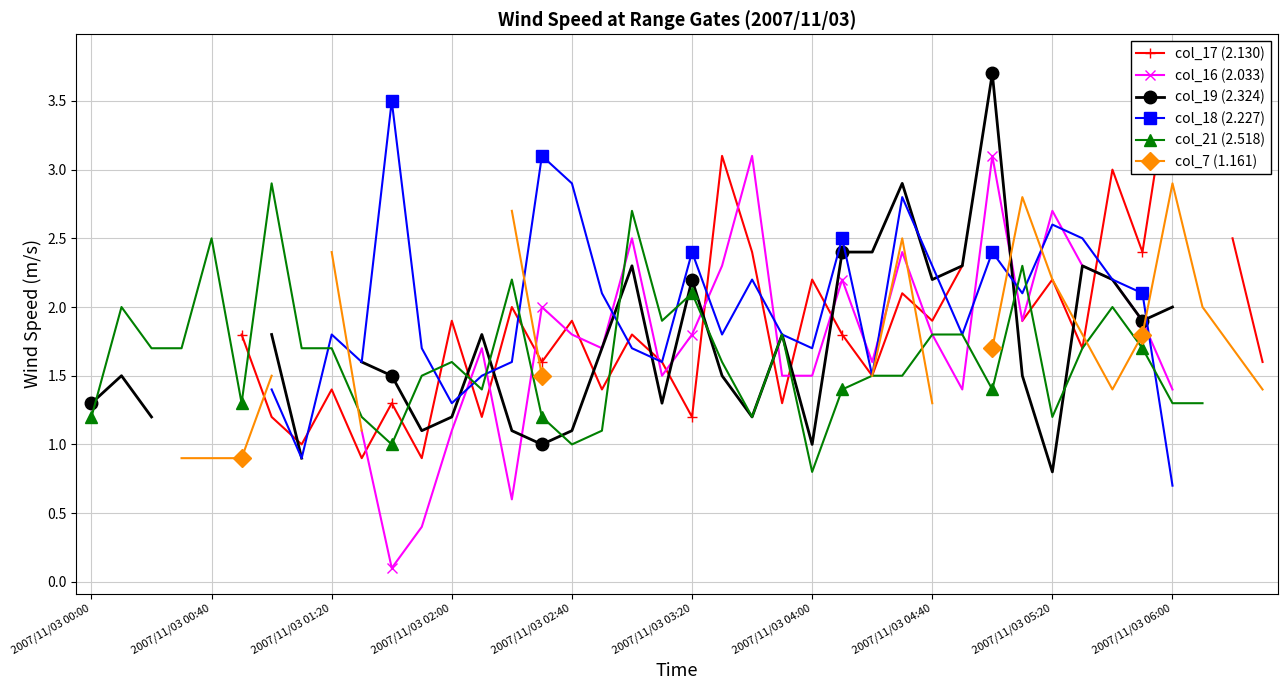

Count the col_18 (2.227) values in the range 1 to 2.

14